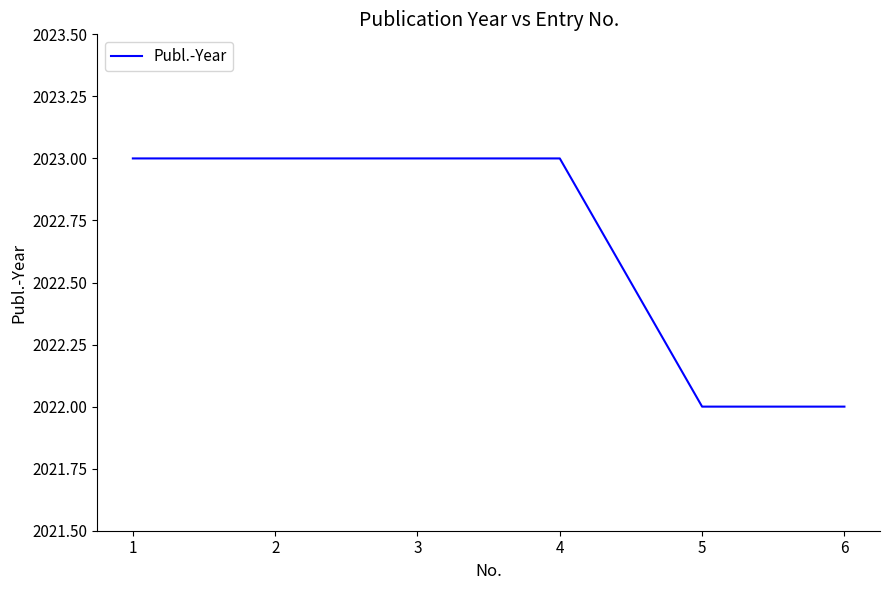

What is the average value?

2023